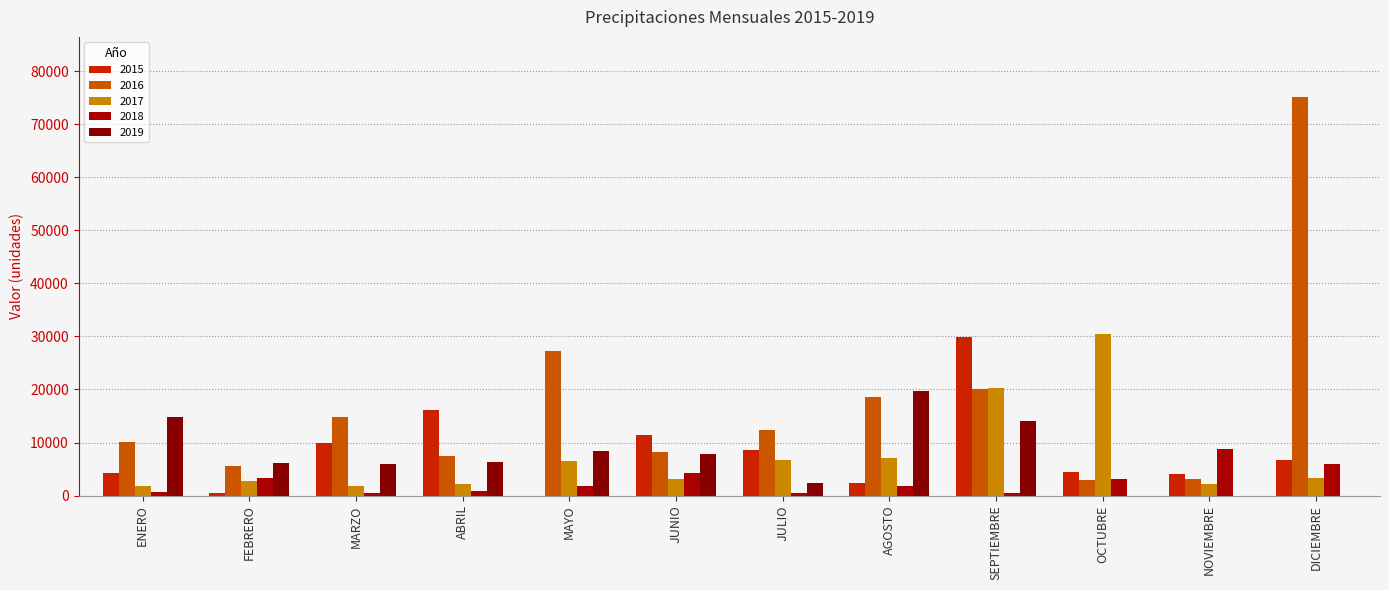

Is the value of 2016 at JULIO greater than the value of 2017 at MAYO?

Yes